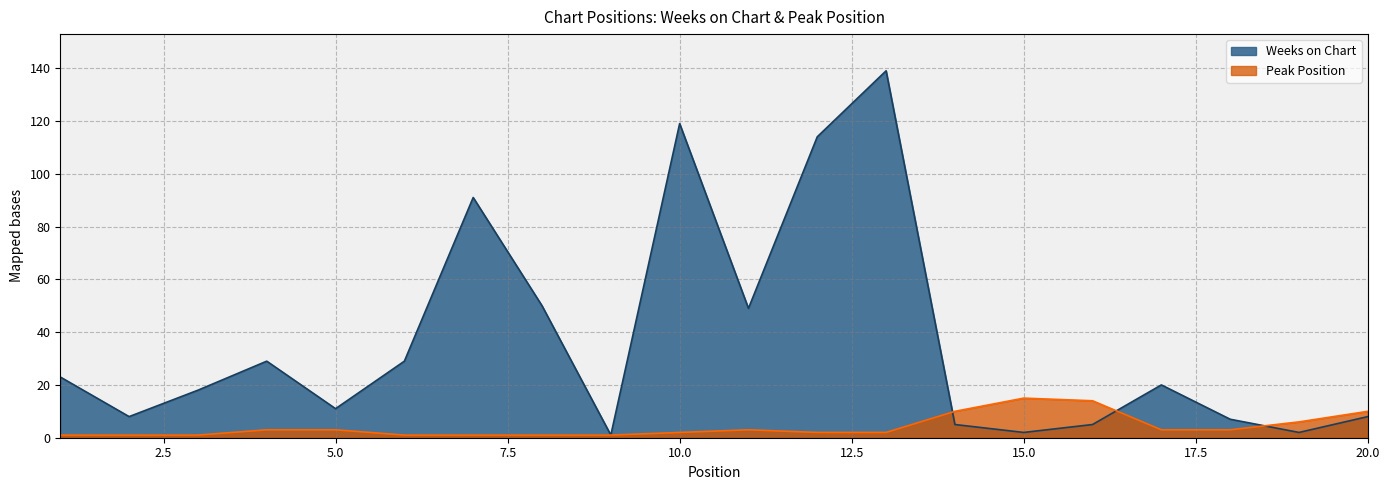

How many distinct data groups are displayed?

2